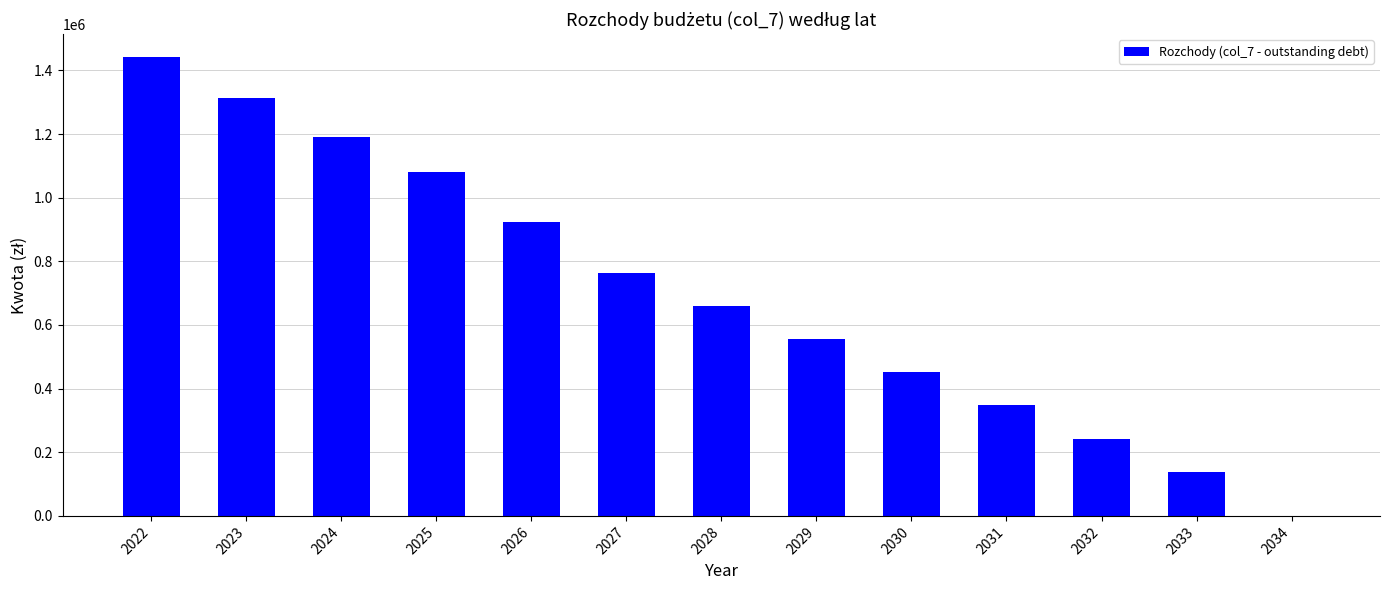

Is it true that the value at 2029 is 847612?

False